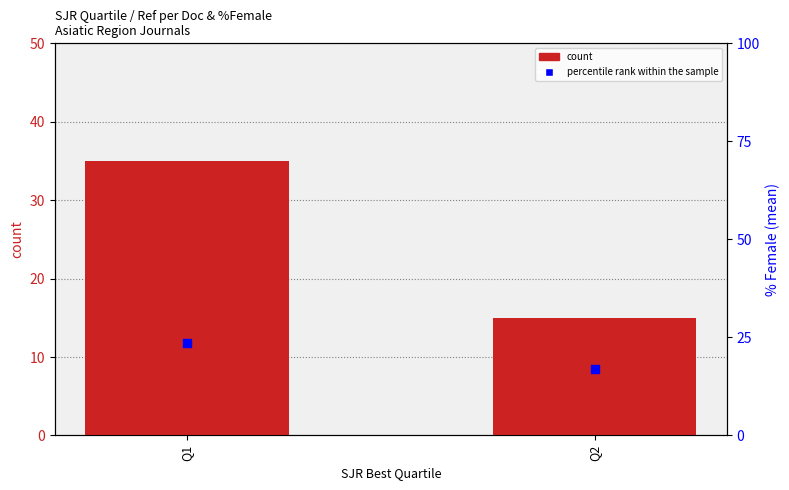

At which category is the sum across all series the highest?

Q1